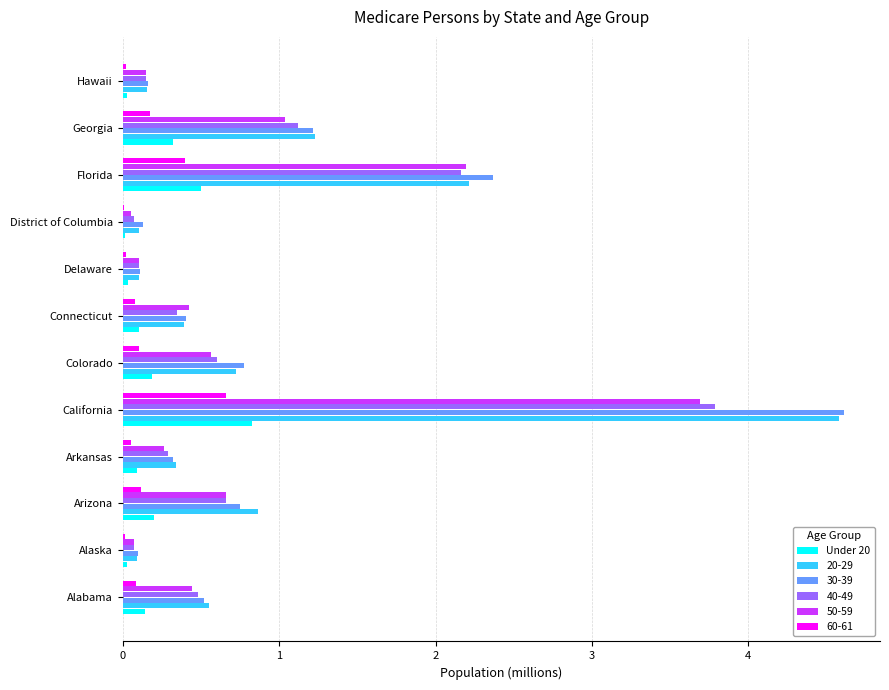

What is the sum of all 20-29 values?

11.3